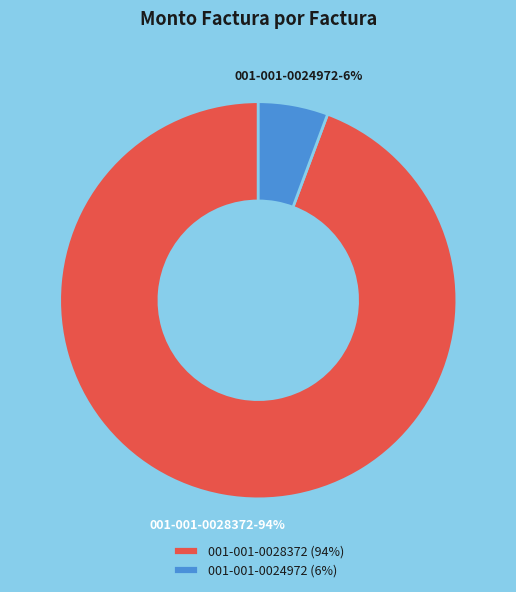

To the nearest percent, what is the average slice percentage?

50%